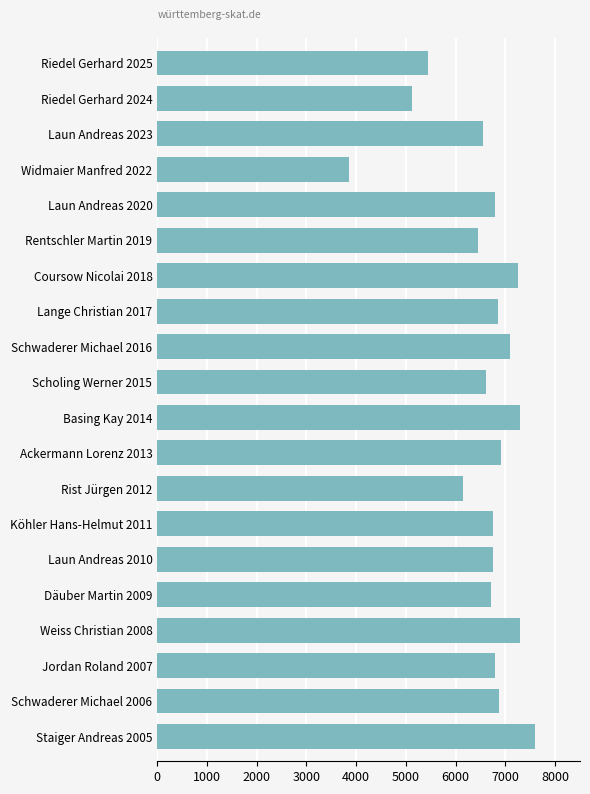

What is the minimum value shown in the chart?

3863